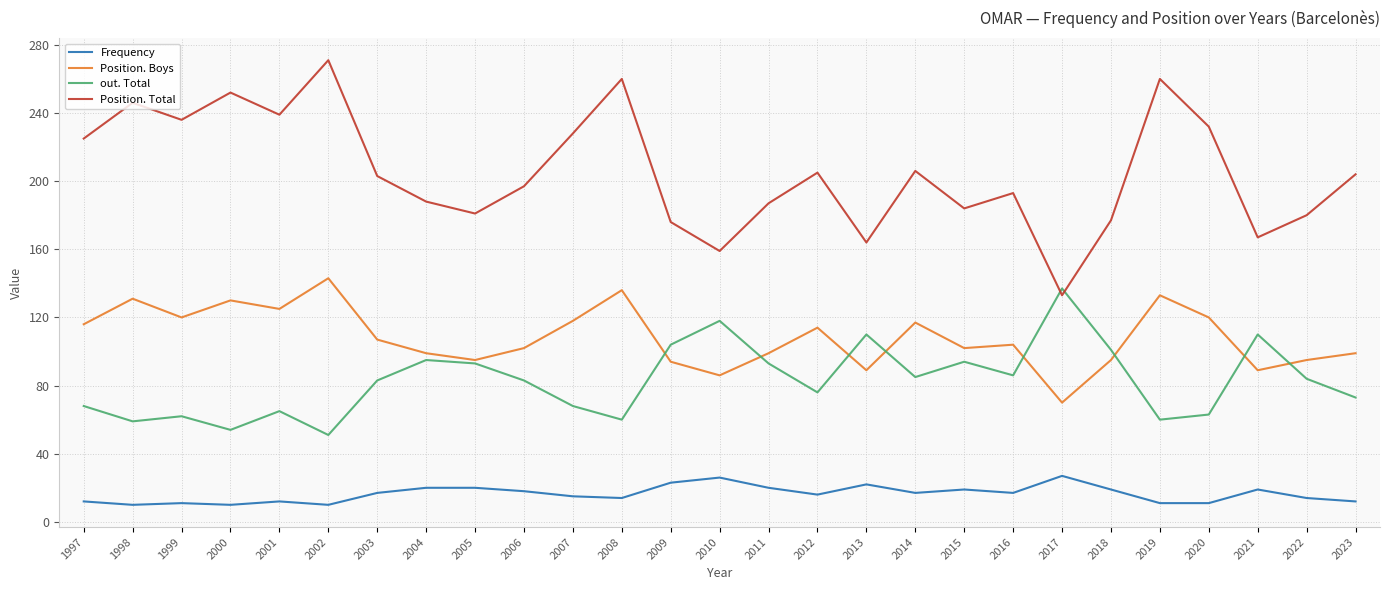

At which category does out. Total reach its first local peak?

1999